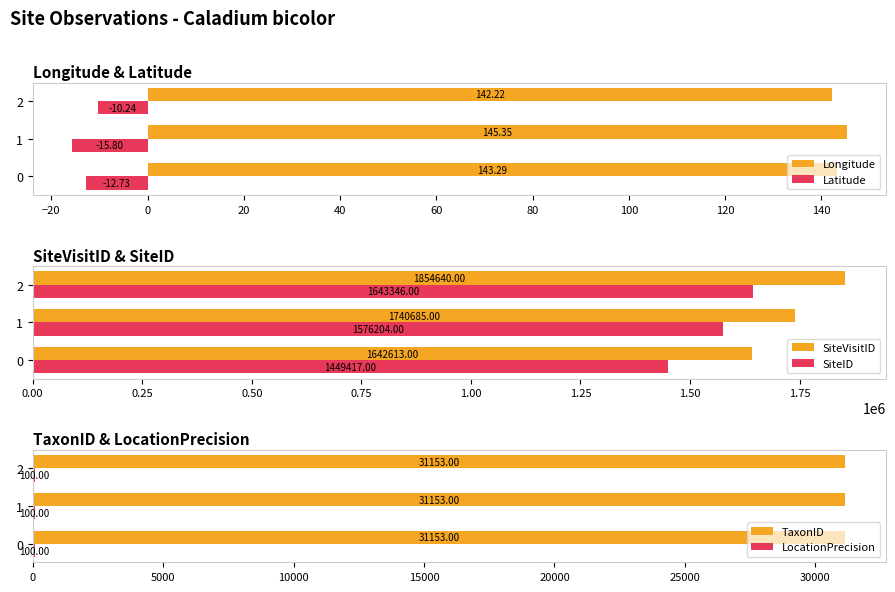

What is the average value of the TaxonID series?

31153